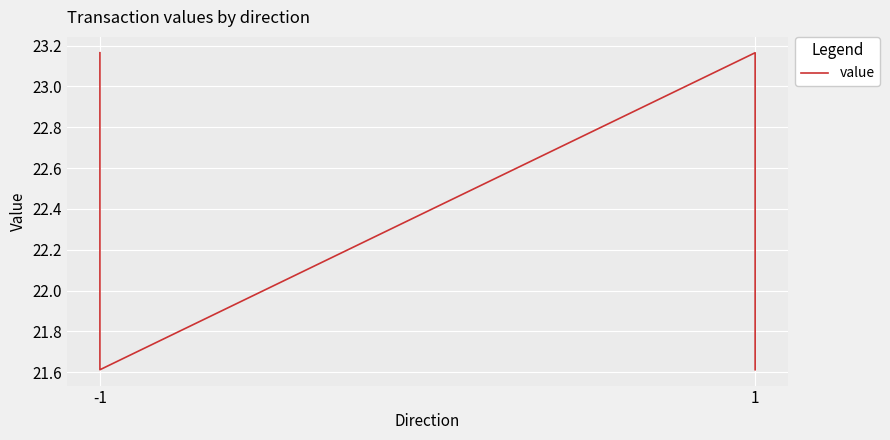

How many values are between 21 and 23?

2